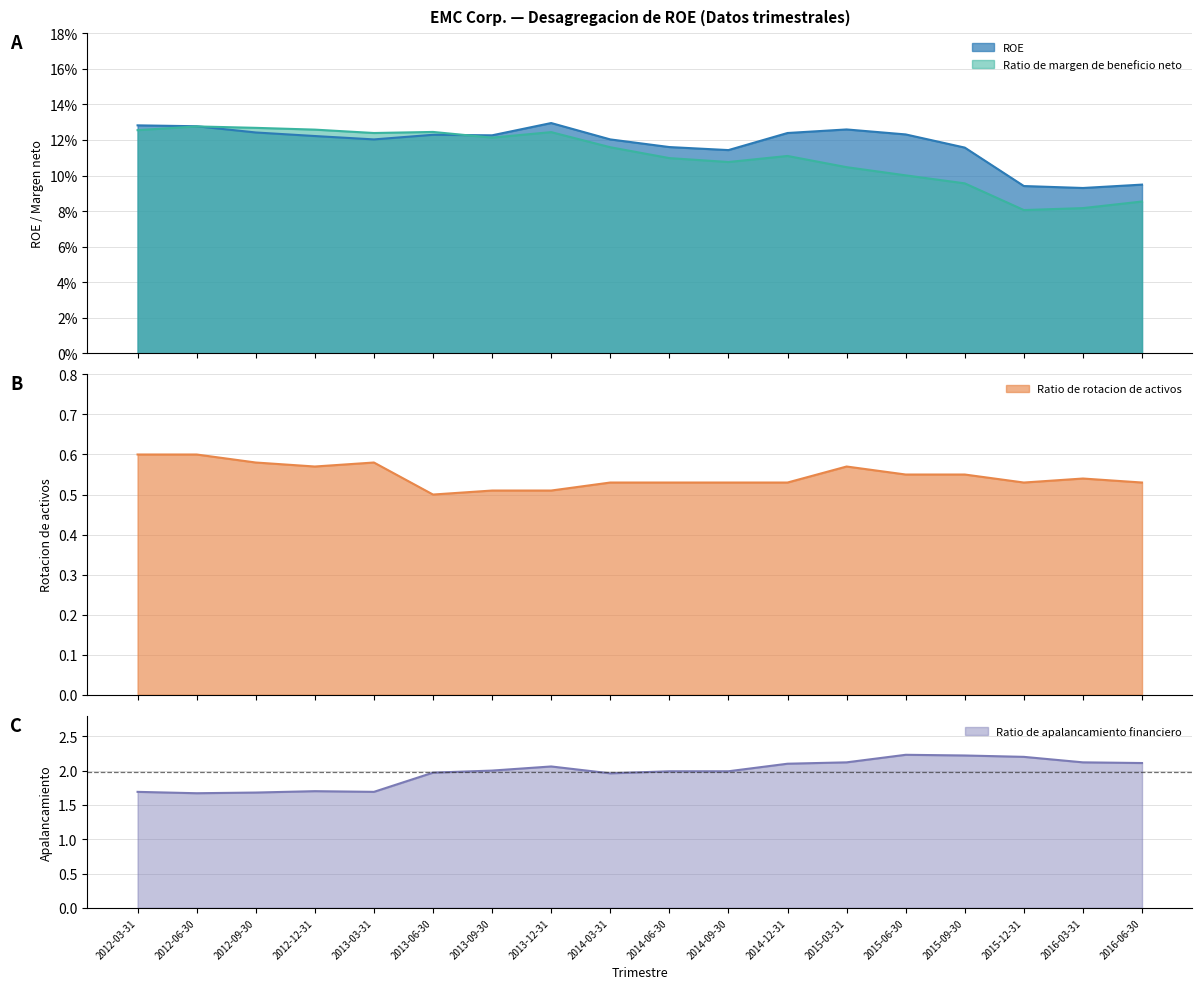

What is the value of the Ratio de rotacion de activos point at the 7th from the left?

0.5